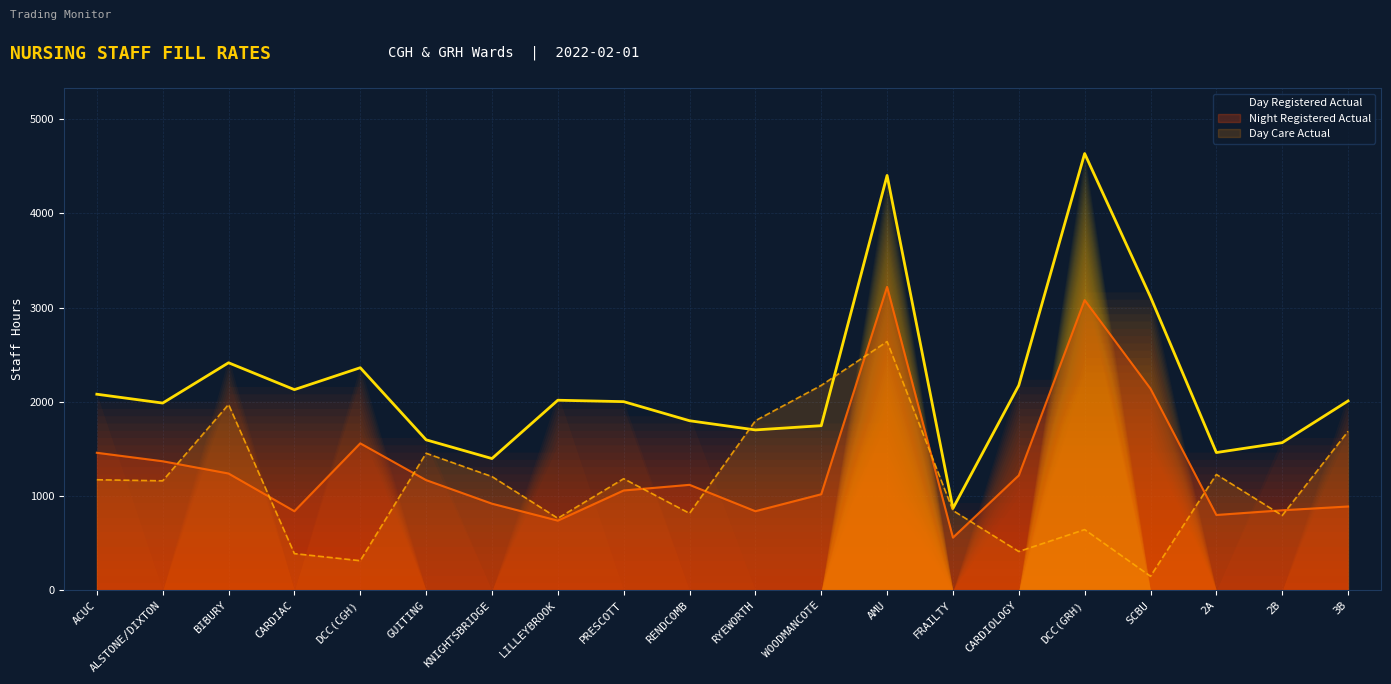

List the series in order of their overall mean, lowest first.

Day Care Actual, Night Registered Actual, Day Registered Actual